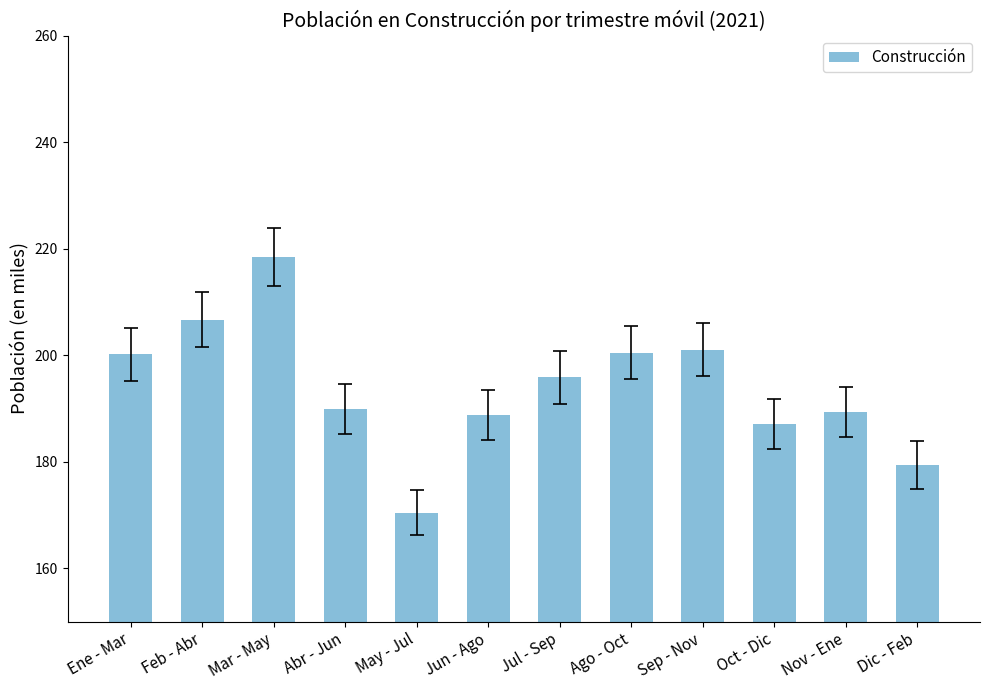

What position from the right is Jun - Ago?

7